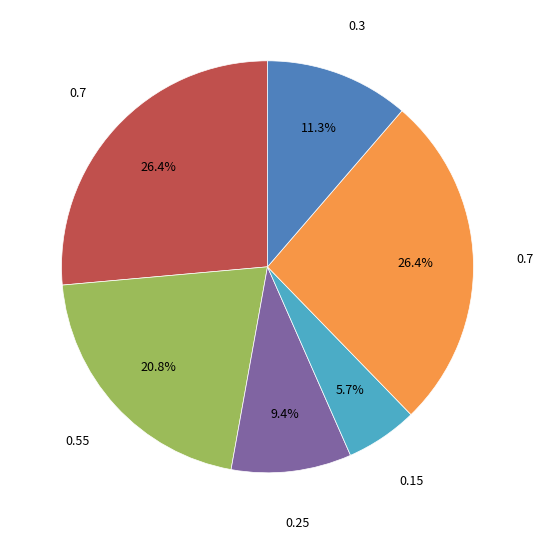

Is there any slice that represents more than half of the pie?

No